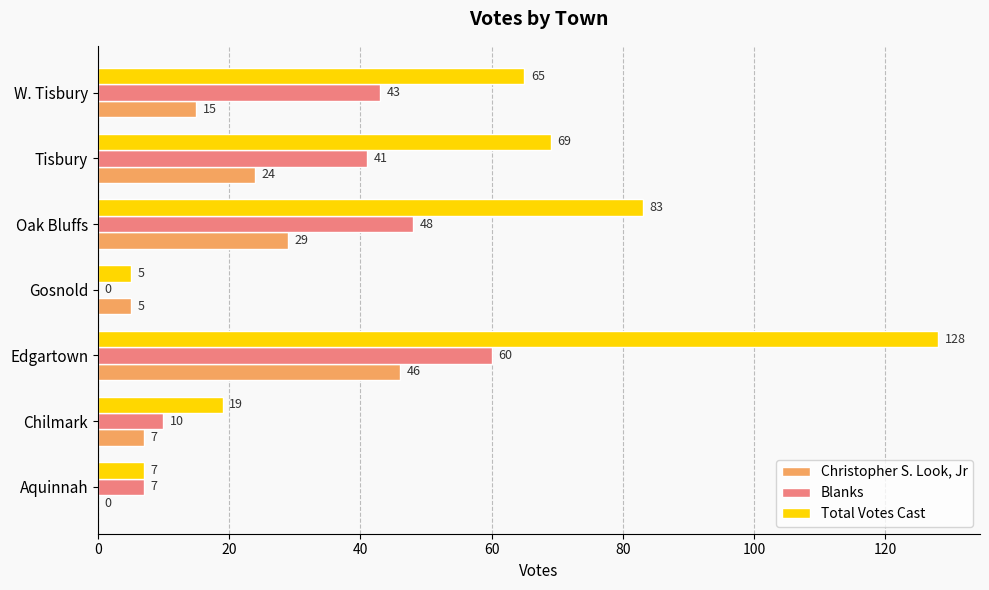

What is the maximum value for Blanks?

60